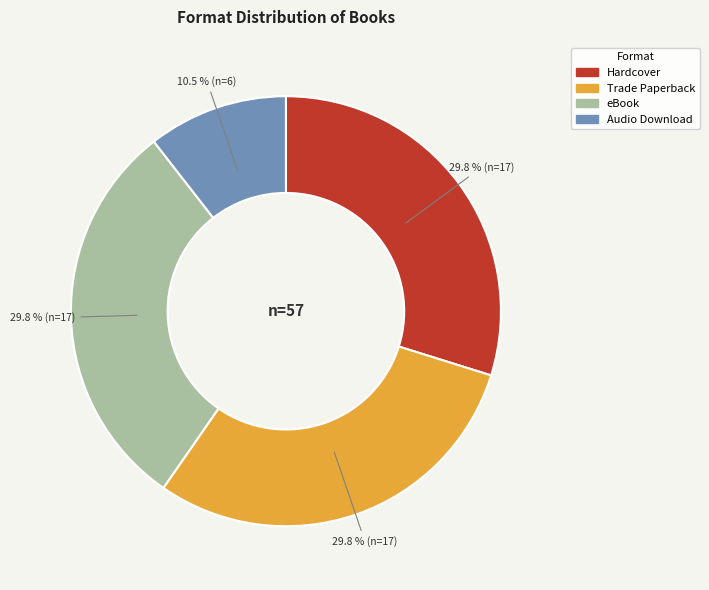

Is Trade Paperback the majority of the pie?

No